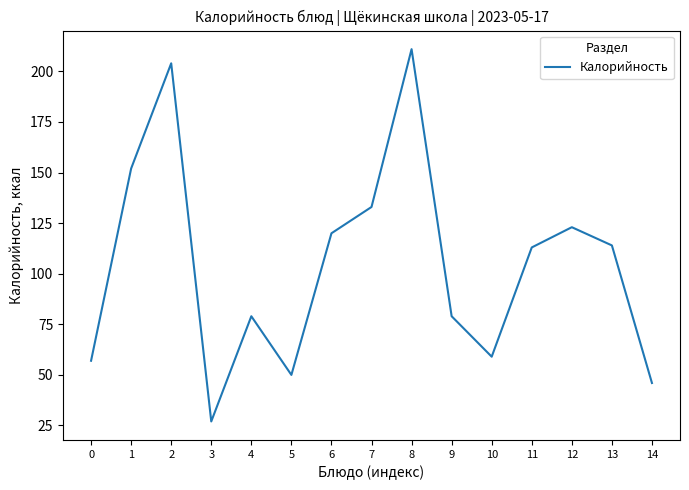

What is the change in value from 6 to 13?

-6